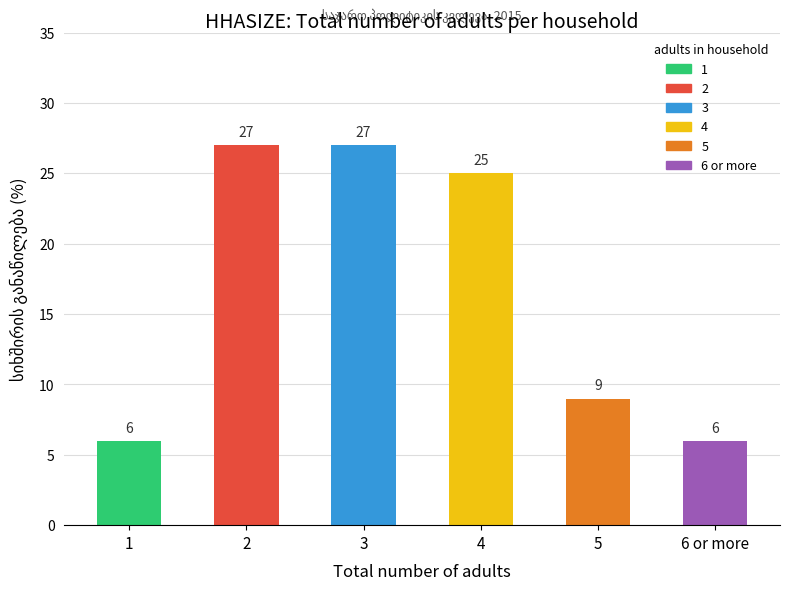

What is the label of the 1st bar from the right?

6 or more